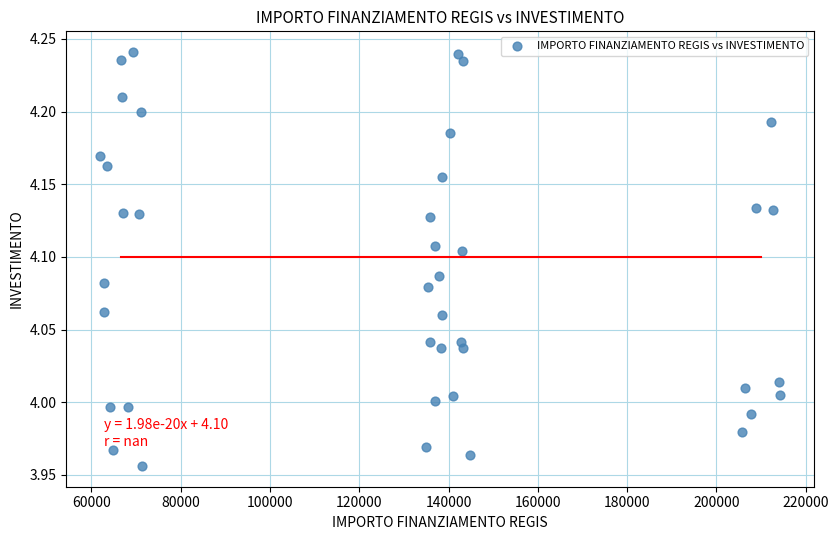

What is the range of Y values (max minus min)?

0.3